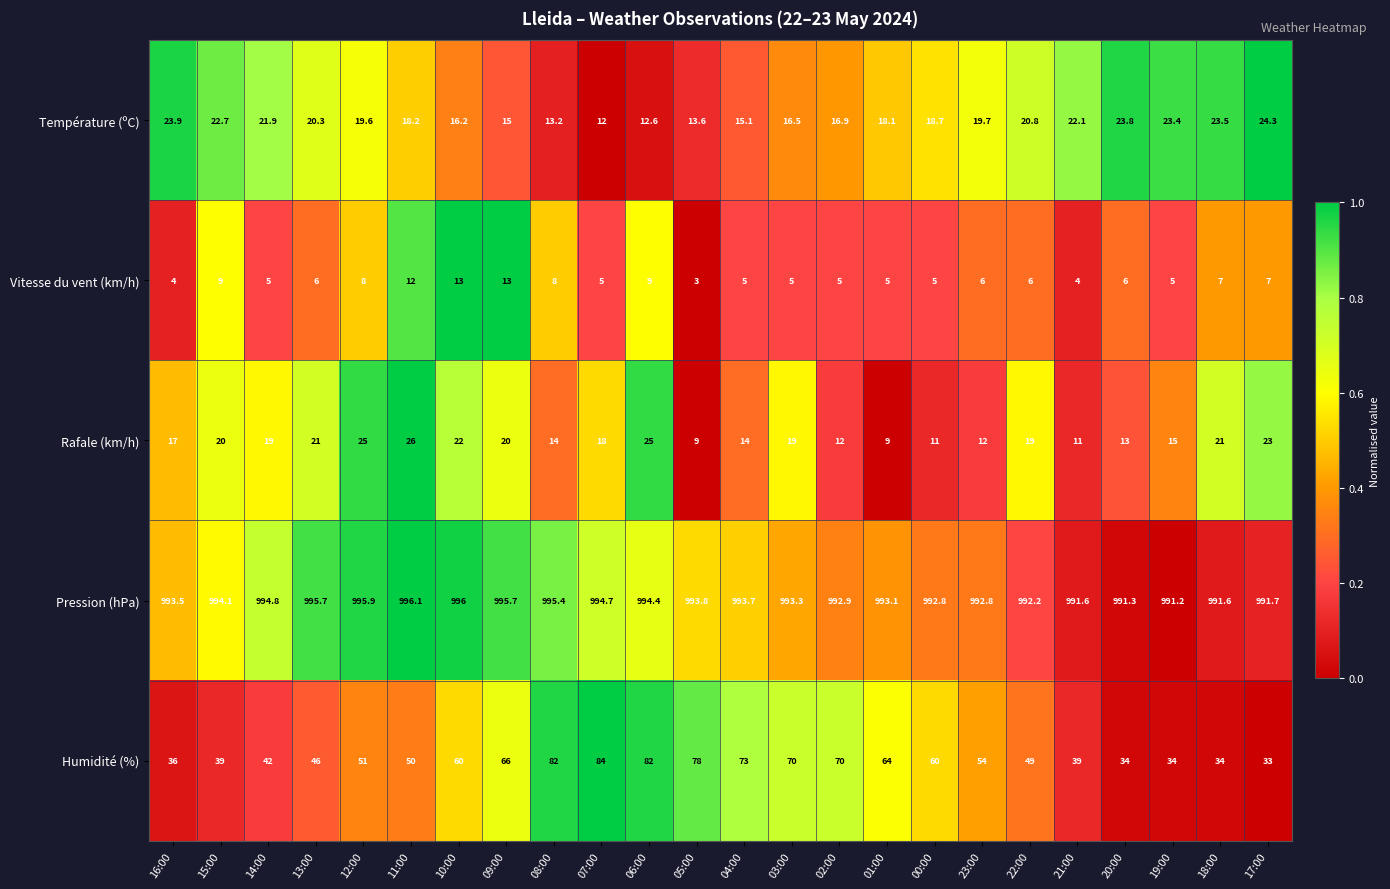

At 13:00, list the series in order from largest to smallest.

Pression (hPa), Humidité (%), Rafale (km/h), Température (ºC), Vitesse du vent (km/h)